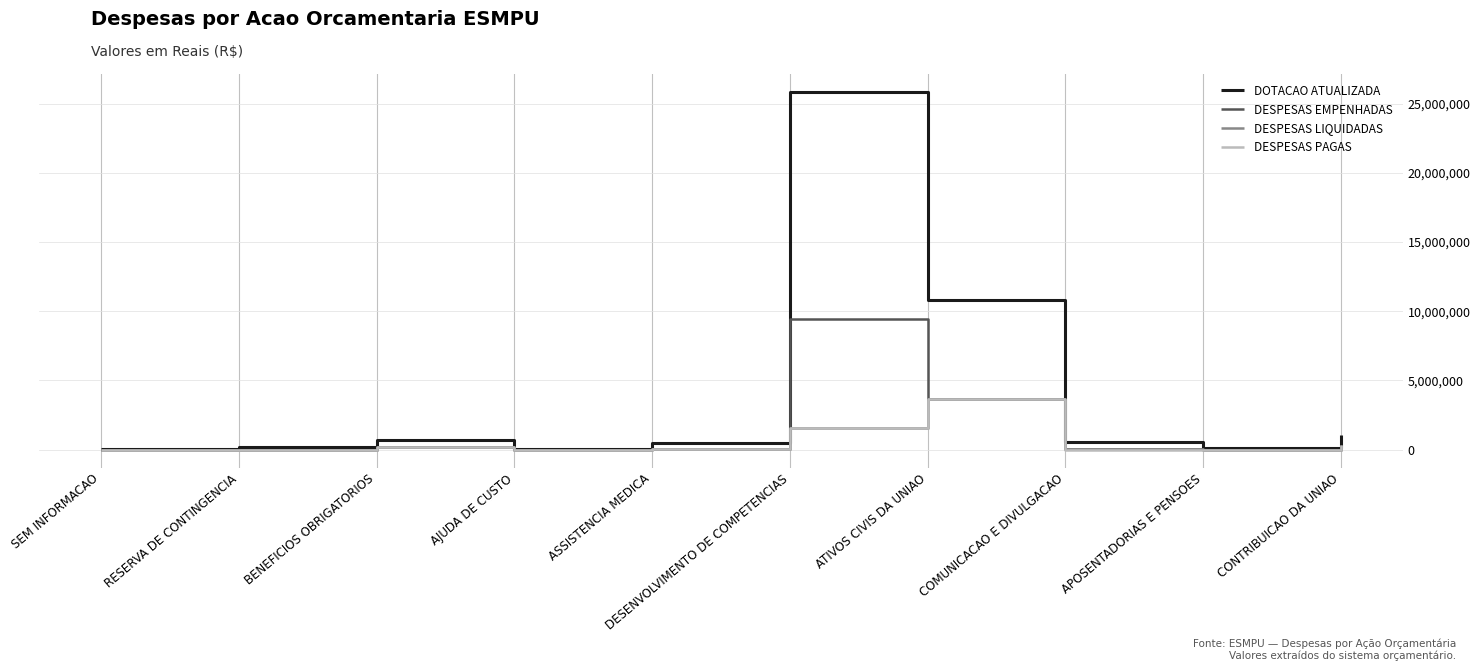

Is it true that DESPESAS LIQUIDADAS equals 1256408.5 at RESERVA DE CONTINGENCIA?

False